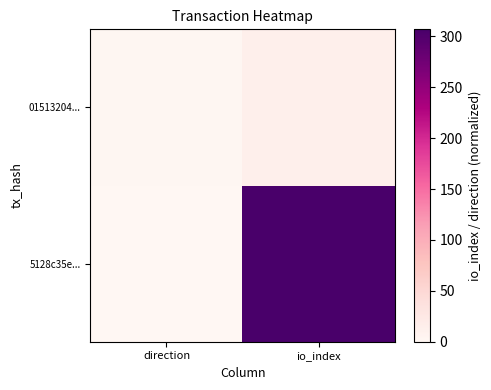

Between direction and io_index, which series saw the biggest shift?

5128c35e...